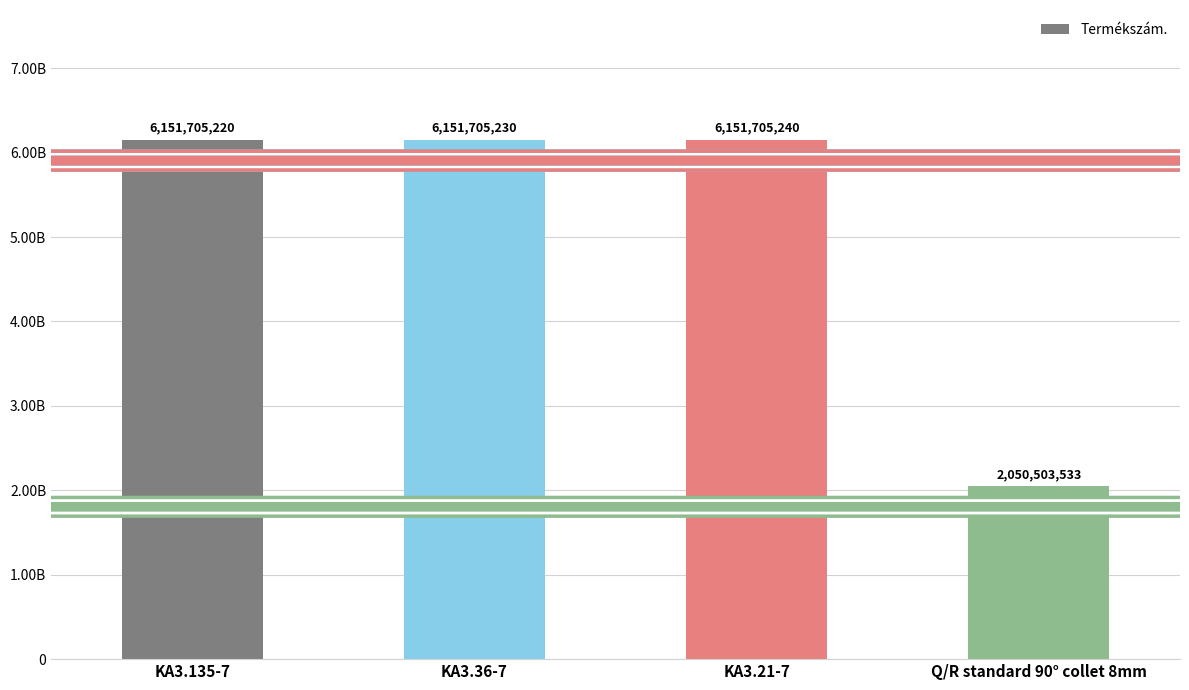

The chart shows a value of 6151705230 at KA3.36-7. True or false?

True